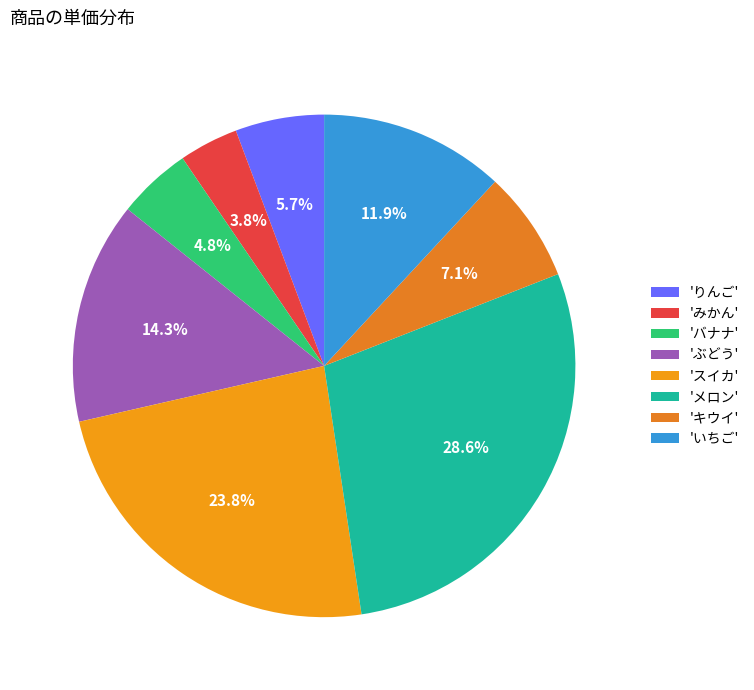

How many slices are in this pie chart?

8